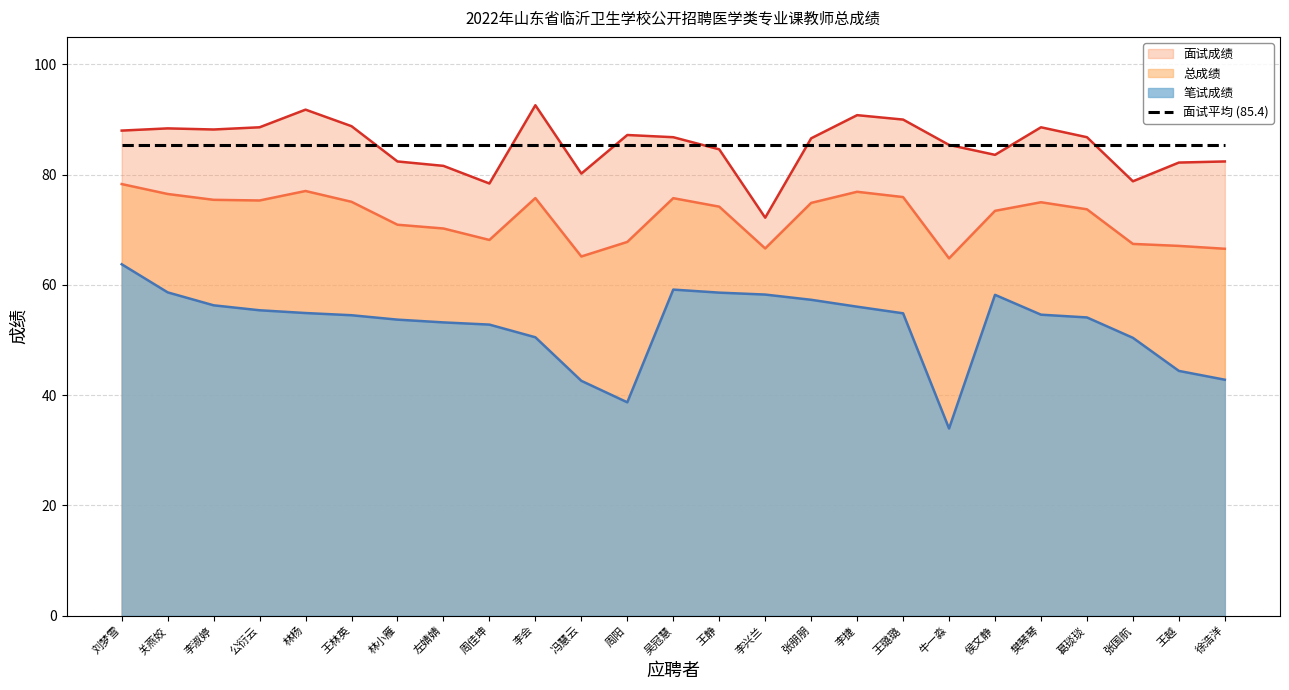

Read the 笔试成绩 value at 林小雁.

53.7